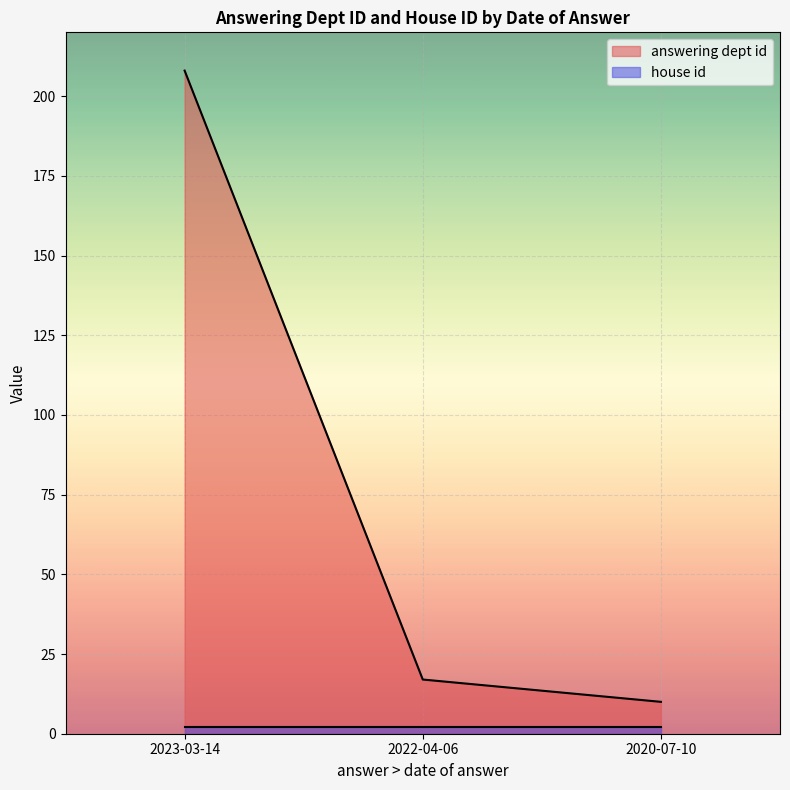

Reading left to right, transcribe all the data shown in this chart.

2023-03-14=208	2022-04-06=17	2020-07-10=10